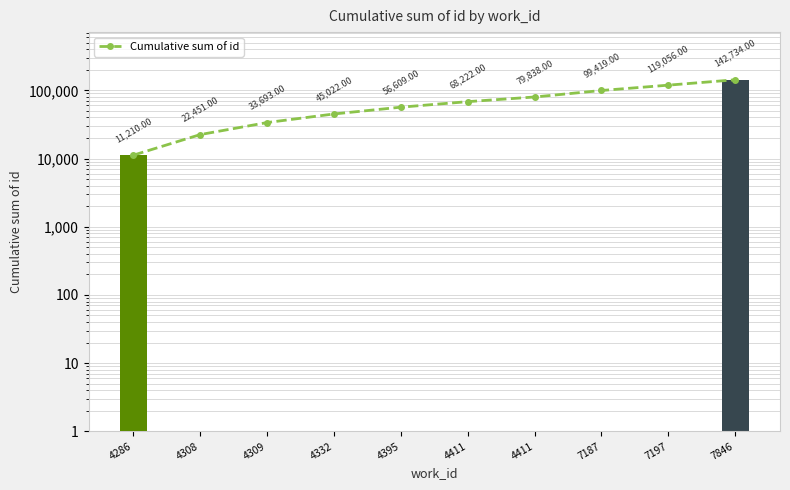

Reading left to right, list all the values displayed in this chart.

4286=11210	4308=22451	4309=33693	4332=45022	4395=56609	4411=68222	4411=79838	7187=99419	7197=119056	7846=142734